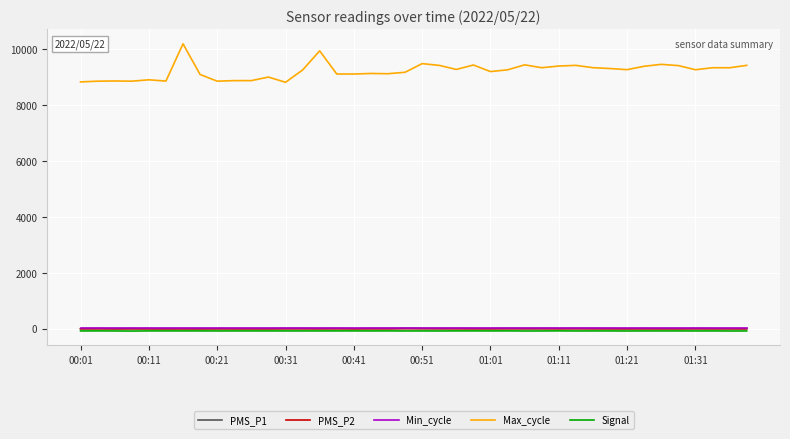

What is the maximum value shown in the chart?

10199.0